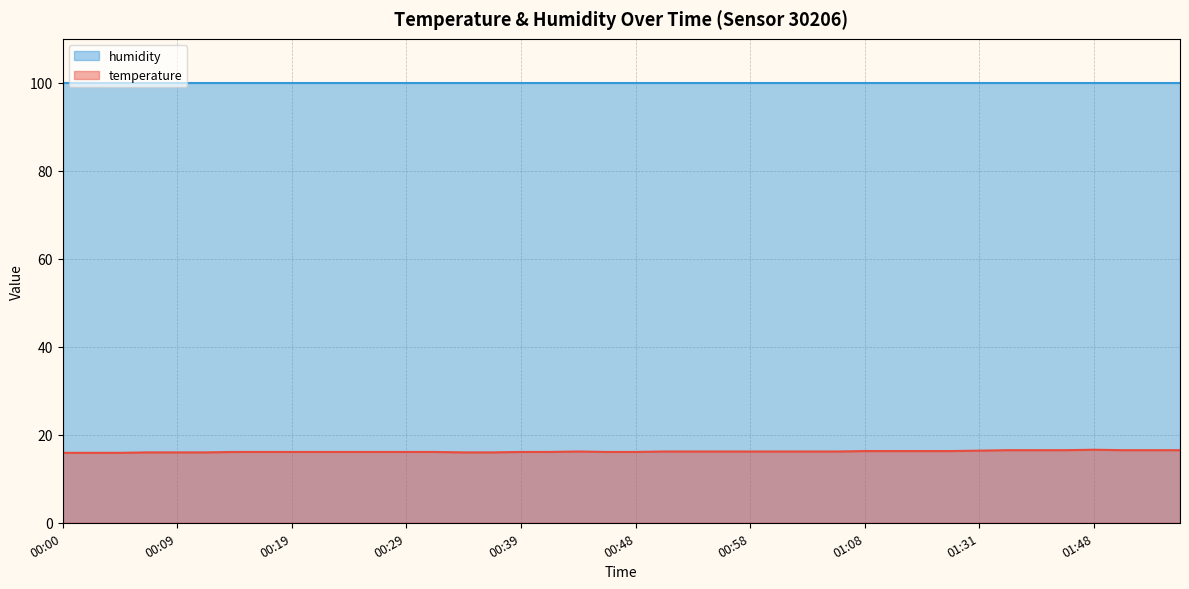

How many data points does each series have?

40